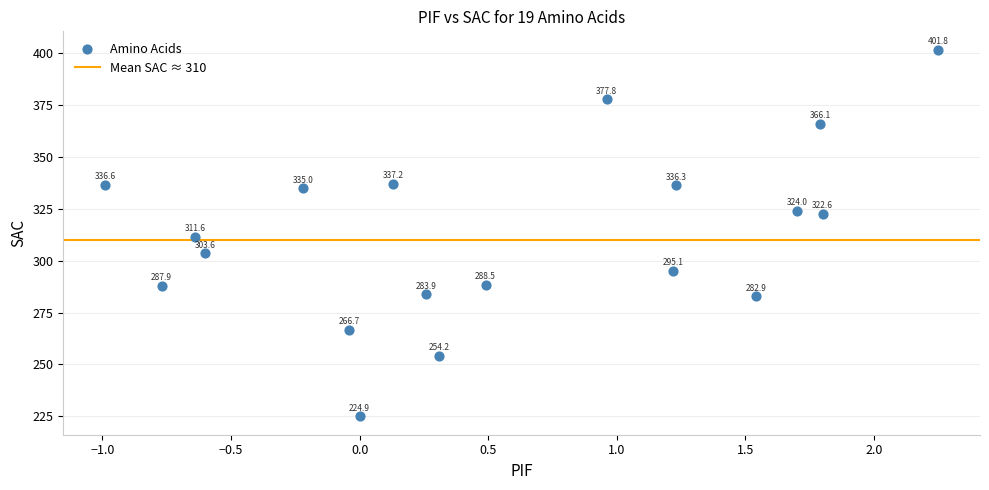

What is the range of Y values (max minus min)?

176.9